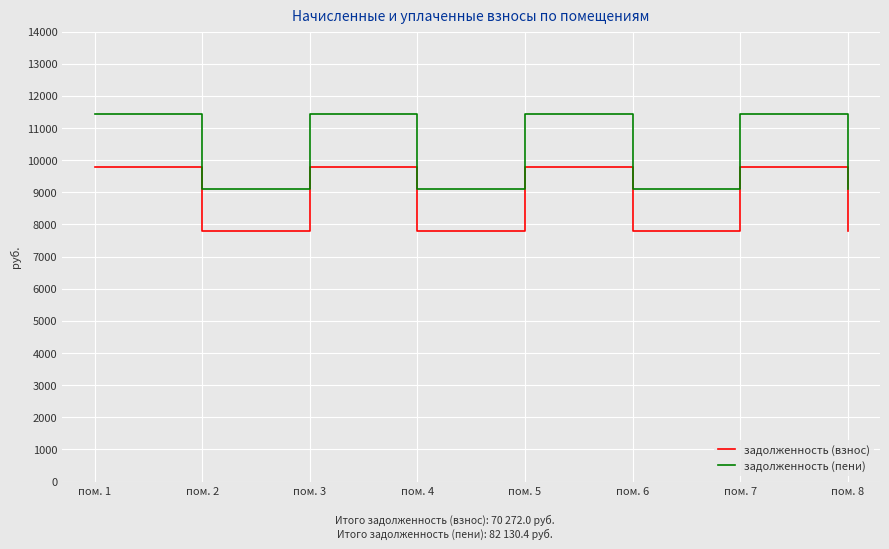

What are all the series names shown in the legend?

задолженность (взнос), задолженность (пени)